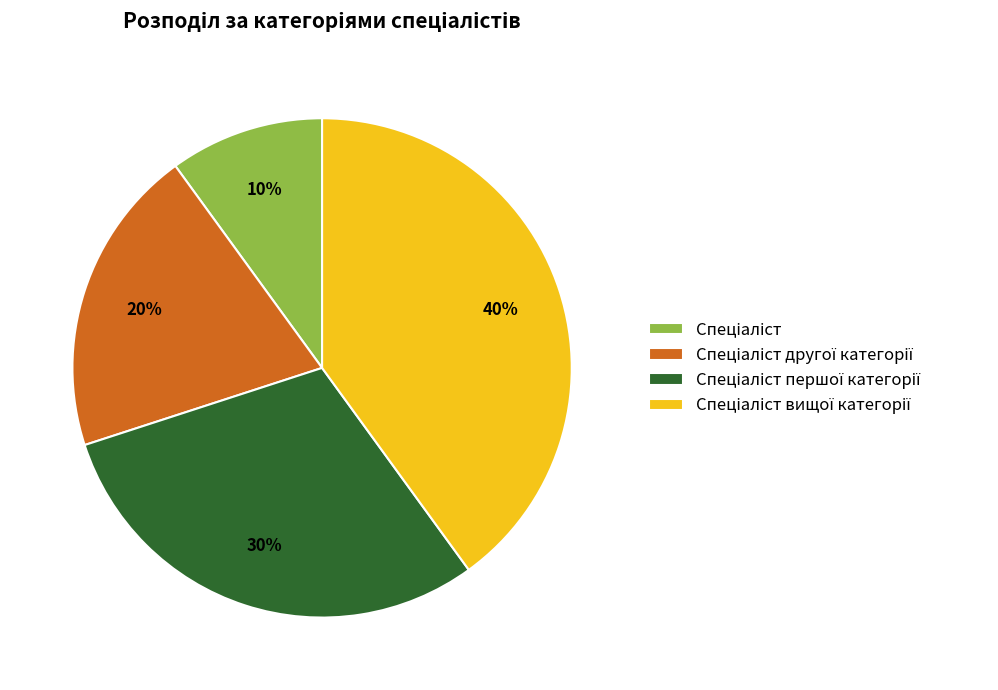

To the nearest percent, what is the average slice percentage?

25%